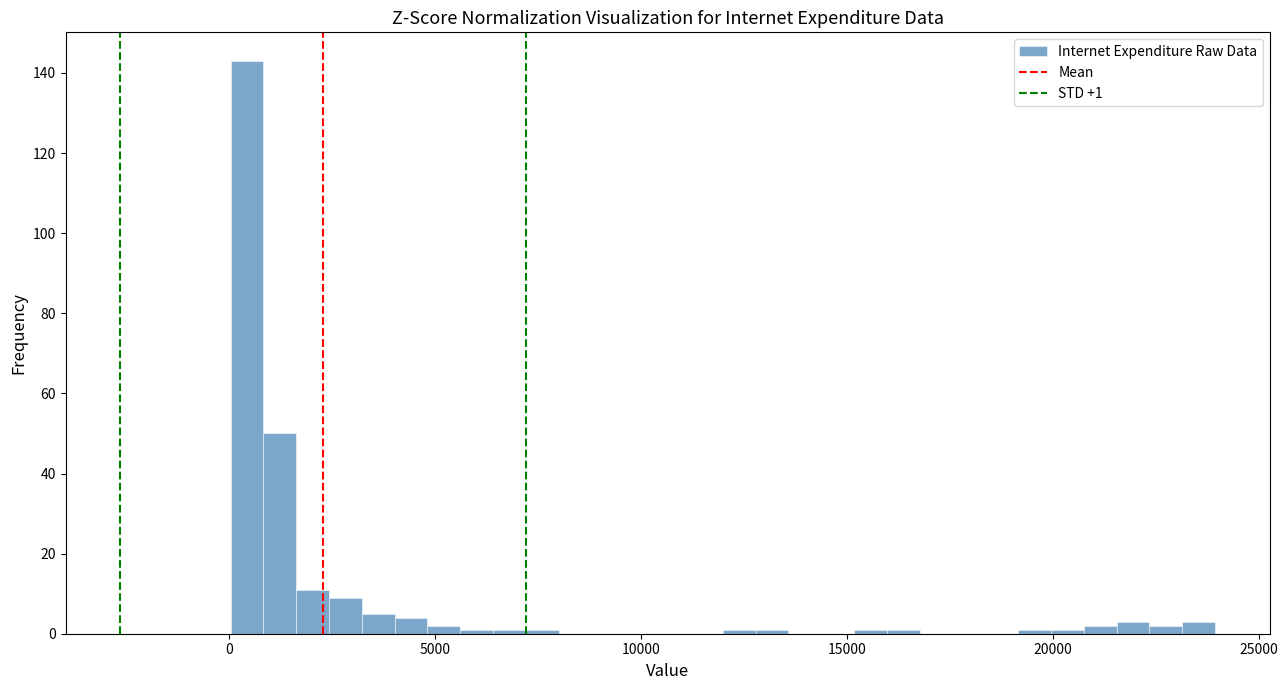

Around what value on the x-axis is the tallest bar? Give the approximate position of its centre, as read against the axis.

500